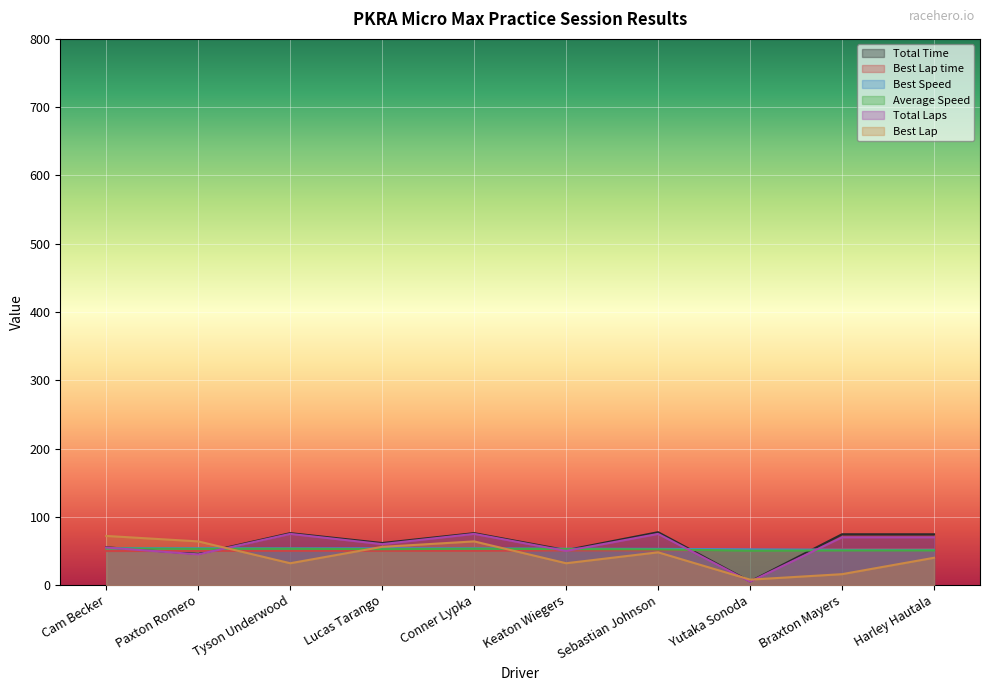

True or false: Average Speed and Total Time cross at least once.

True